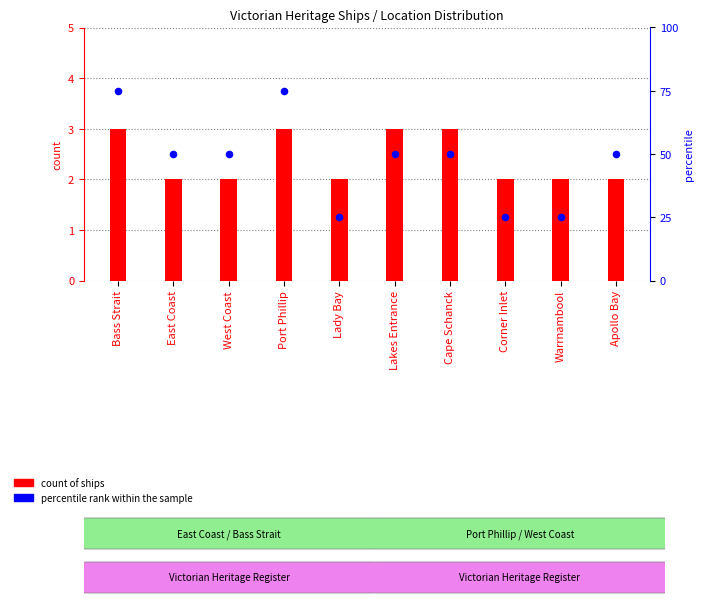

Which series reaches the maximum Y coordinate?

percentile rank within the sample